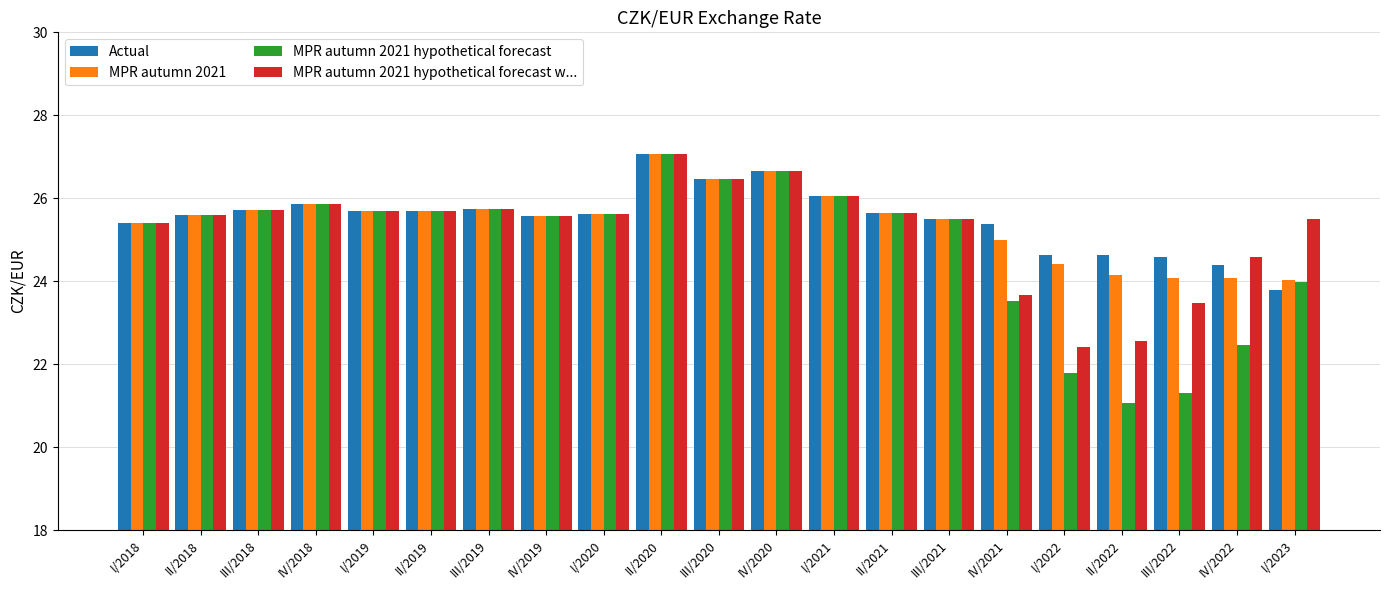

At which label does MPR autumn 2021 hypothetical forecast reach its peak?

II/2020